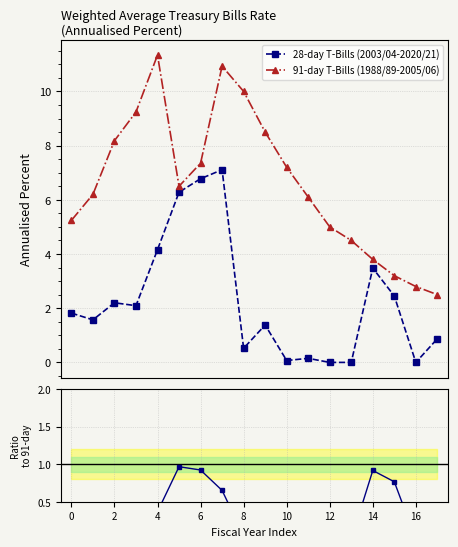

Which series has the largest total across all categories?

91-day T-Bills (1988/89-2005/06)